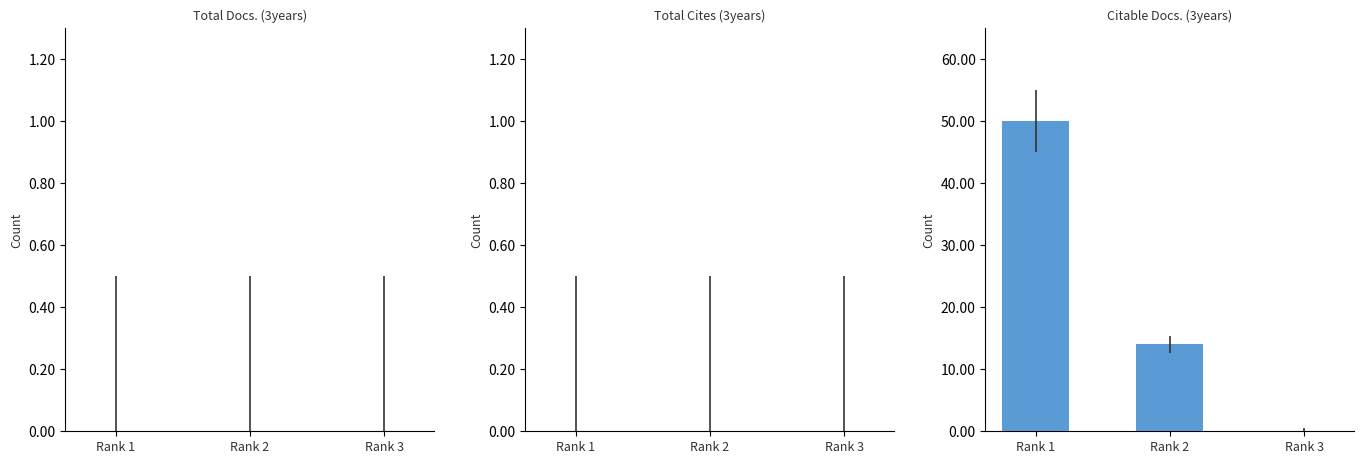

How many series are shown in this chart?

1